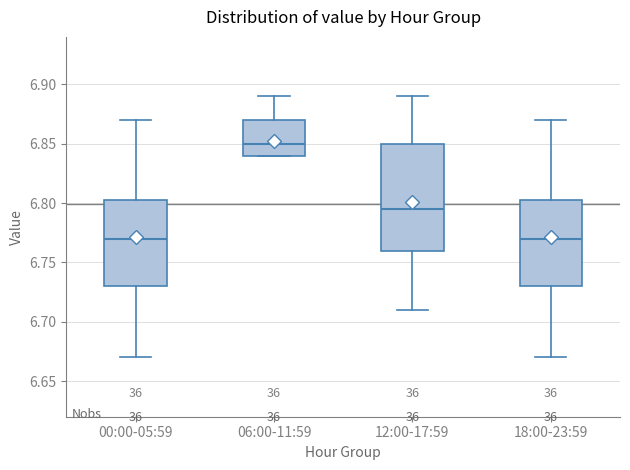

Which box is the tallest, from its lower edge to its upper edge?

12:00-17:59